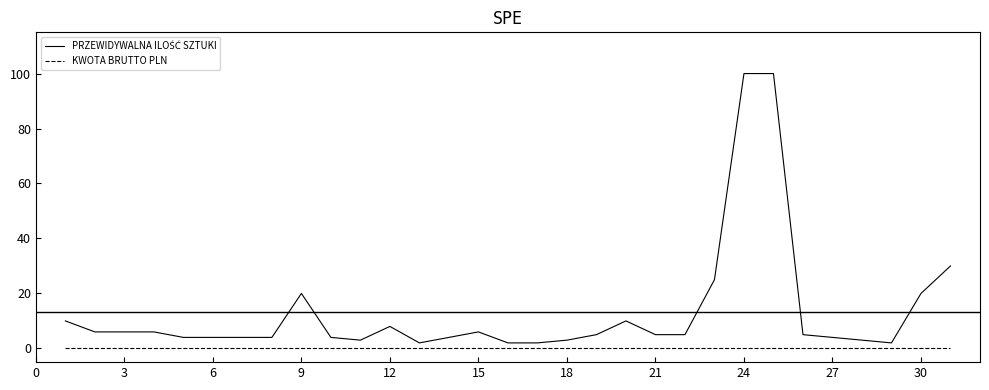

How many series are shown in this chart?

2